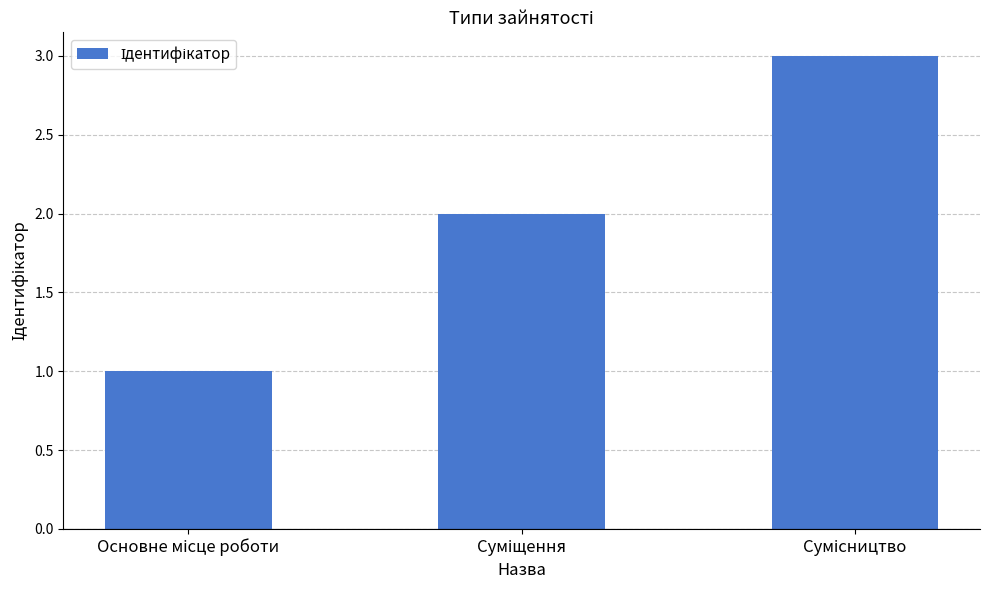

What is the difference between the second highest and minimum values?

1